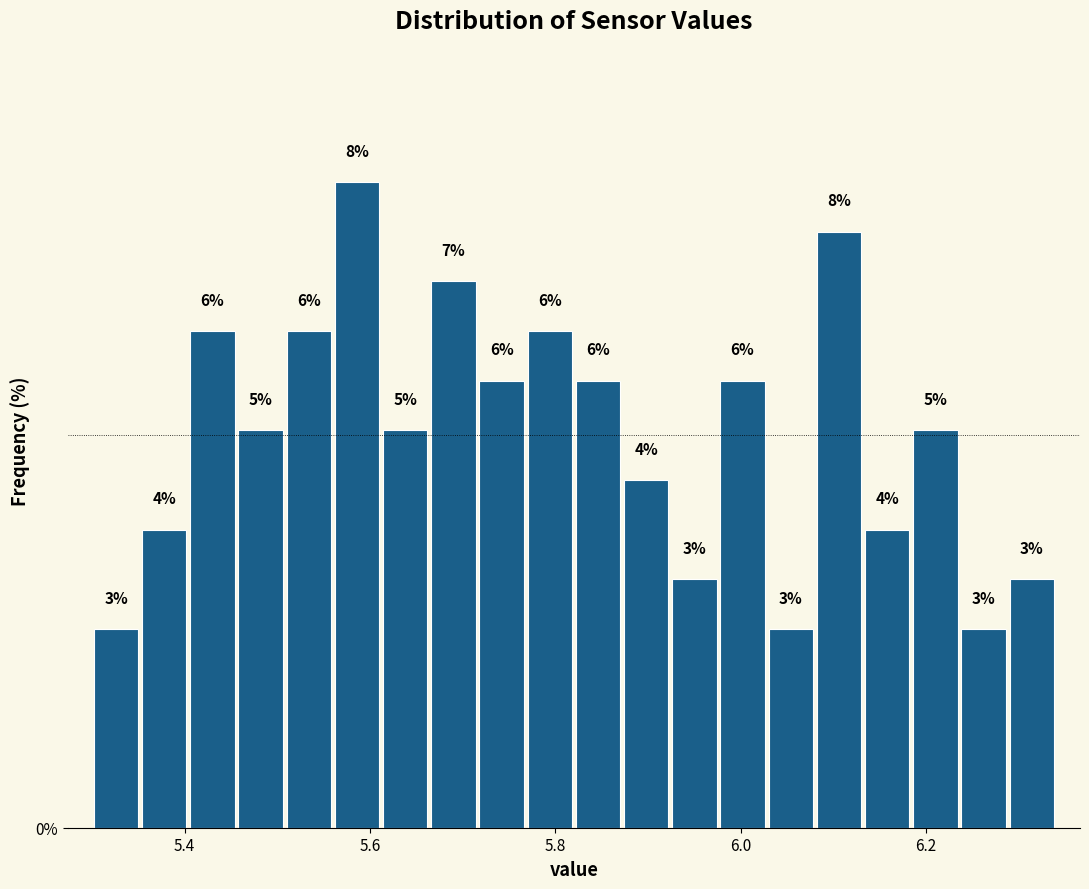

Around what value on the x-axis is the tallest bar? Give the approximate position of its centre, as read against the axis.

5.58